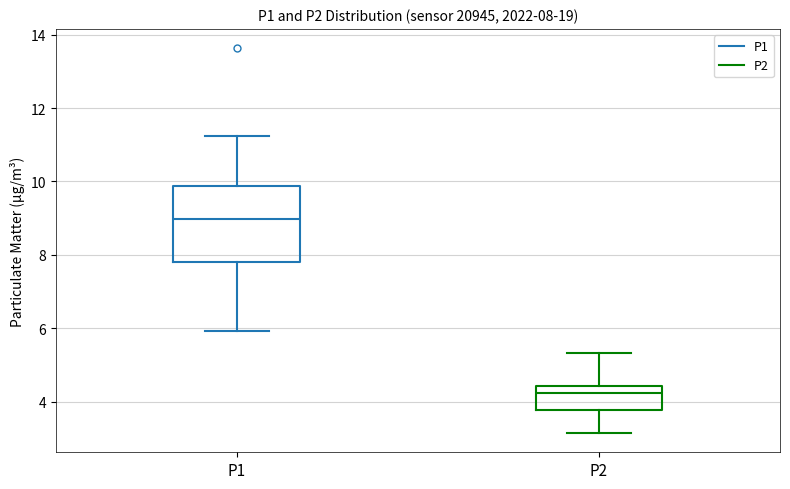

Comparing the boxes themselves (not the whiskers), which one is the tallest?

P1